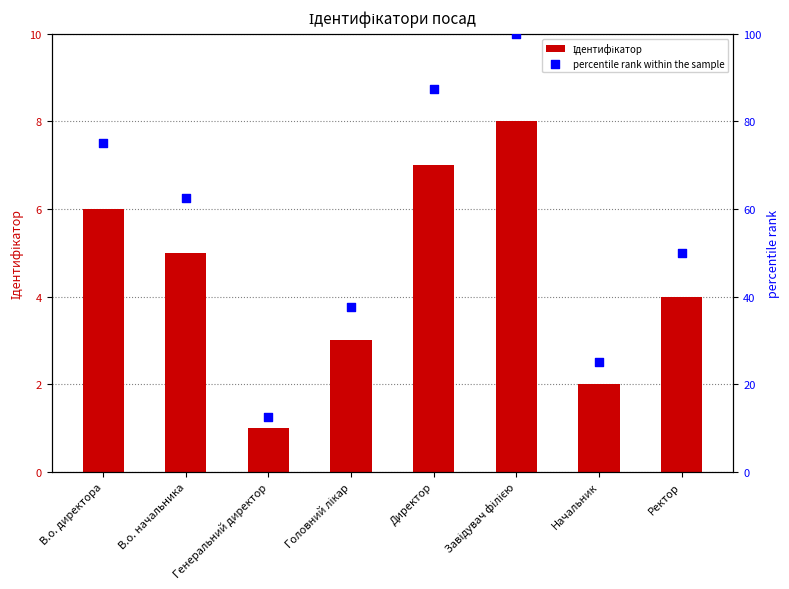

What are all the series names shown in the legend?

Ідентифікатор, percentile rank within the sample